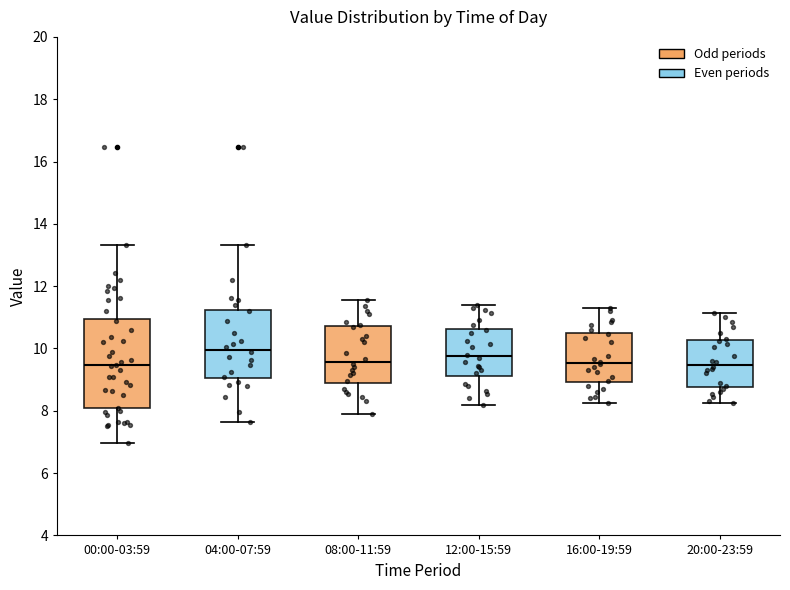

Which box is the tallest, from its lower edge to its upper edge?

00:00-03:59